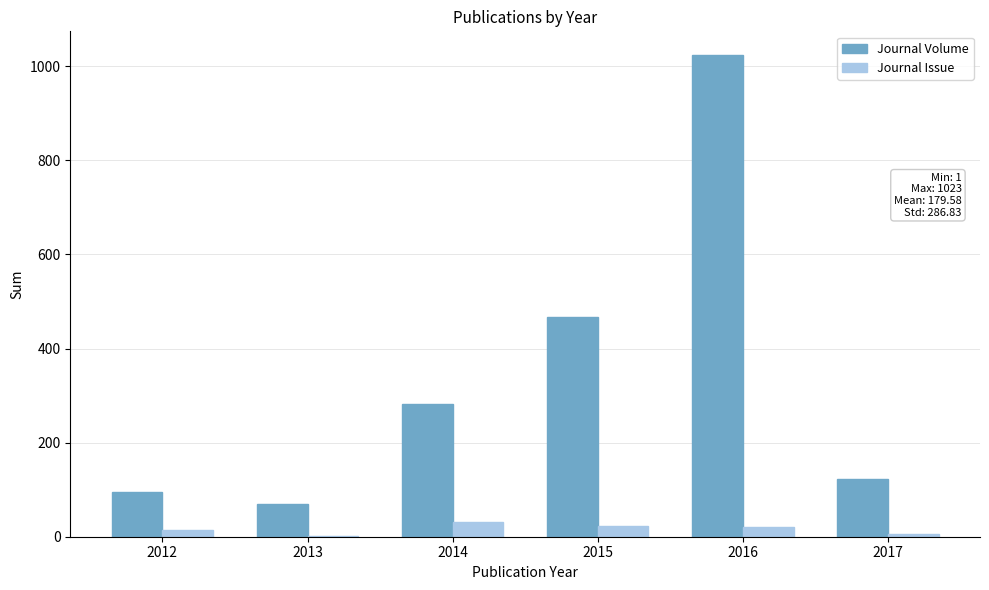

The value of Journal Volume at 2012 is 96. True or false?

True